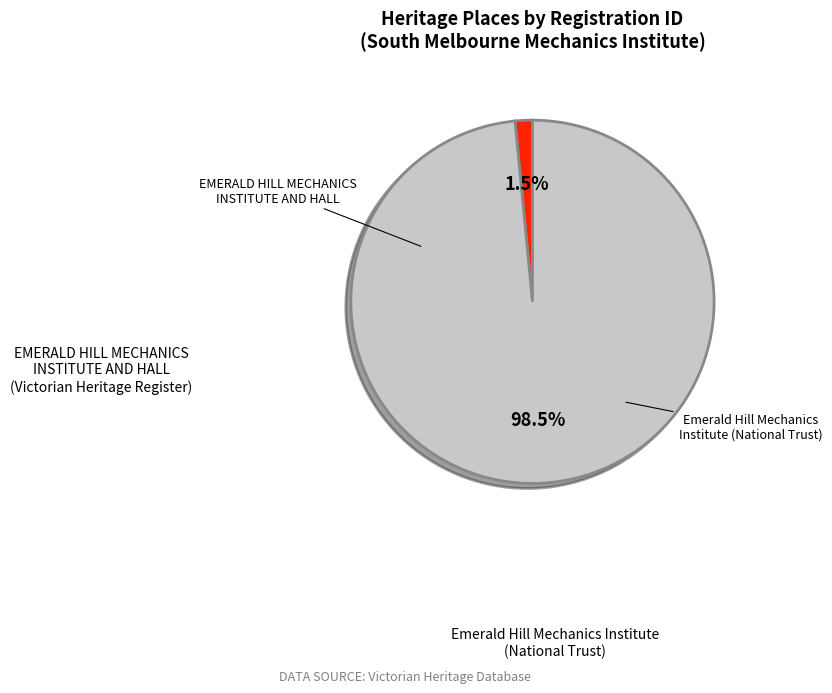

Does any single category account for the majority?

Yes